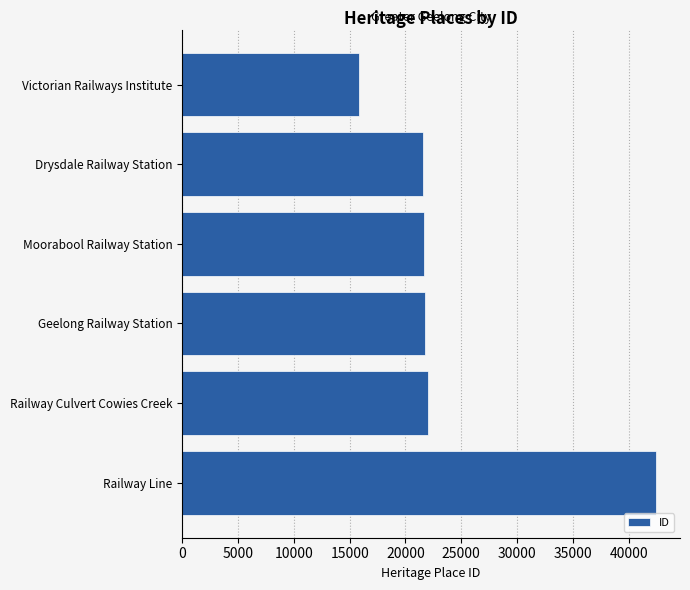

What is the ratio of the value at Drysdale Railway Station to the value at Railway Line?

0.5